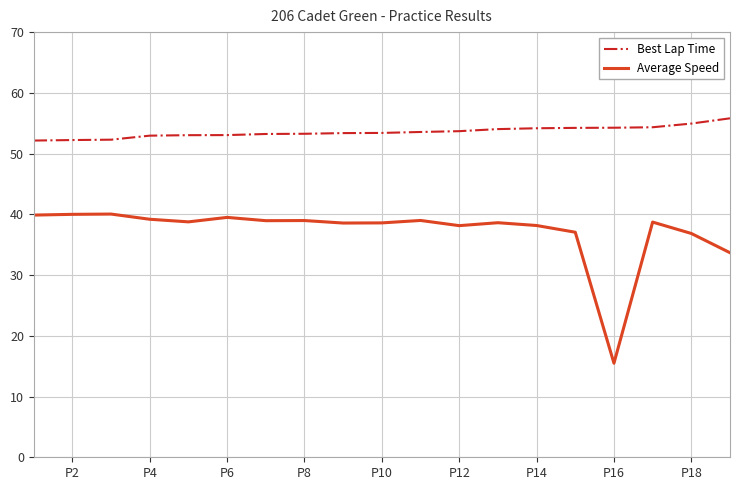

True or false: Best Lap Time and Average Speed intersect in this chart.

False